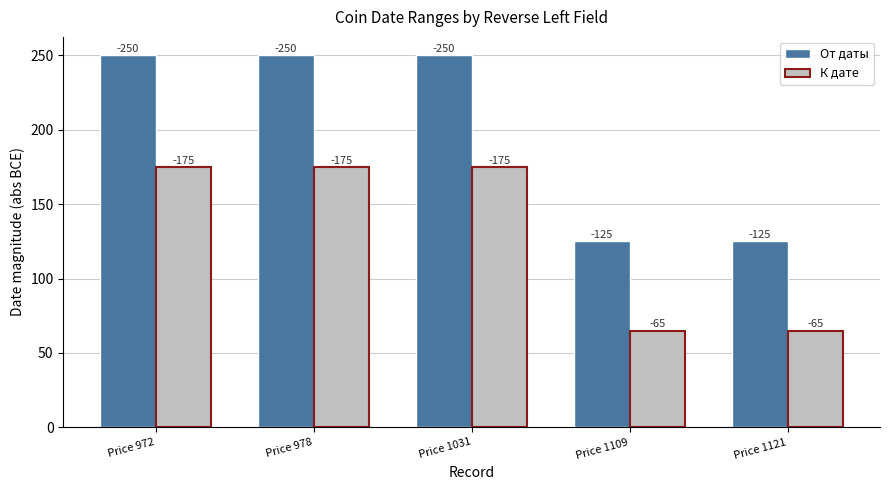

Rank the categories by От даты value from lowest to highest.

Price 1109, Price 1121, Price 972, Price 978, Price 1031